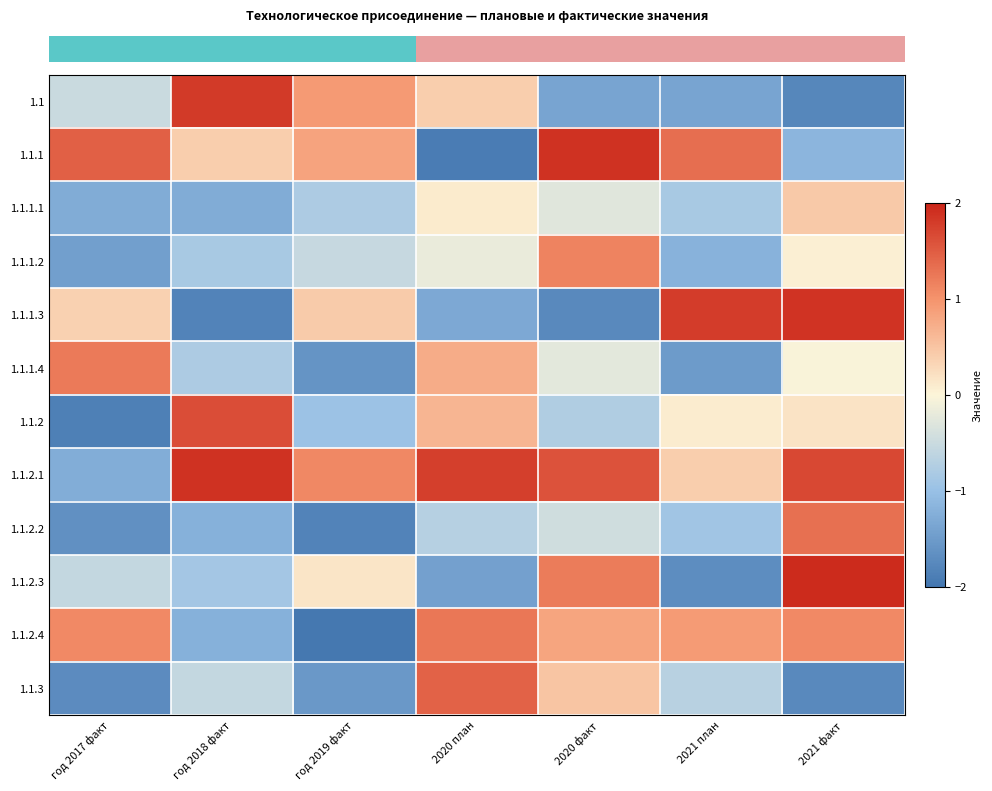

What is the total value across all series at год 2019 факт?

-5.8